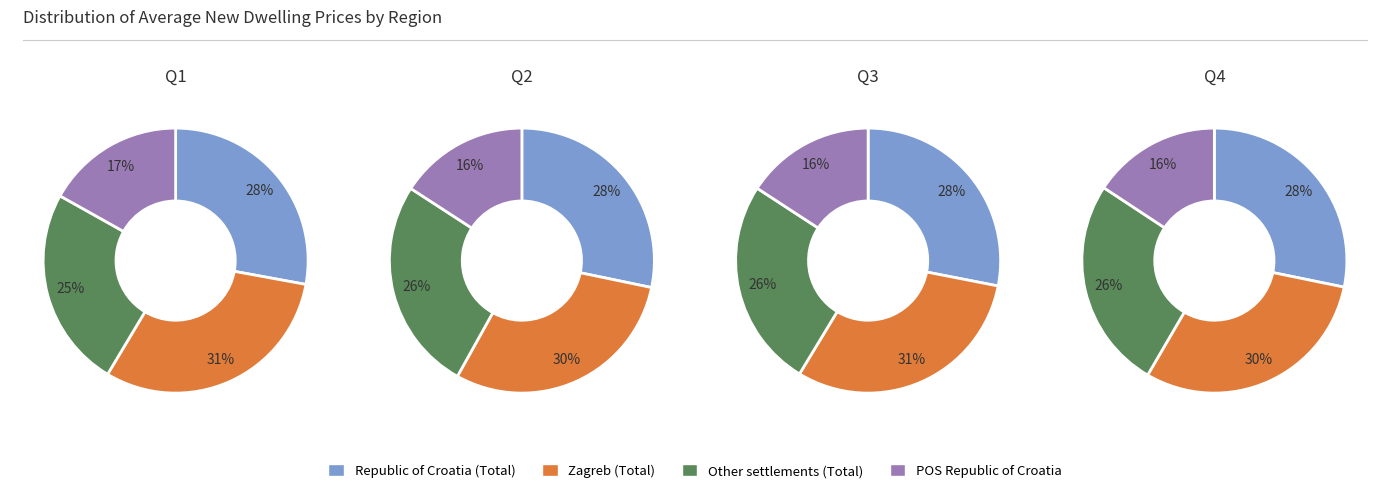

Which series has the widest spread of values?

Other settlements (Total)